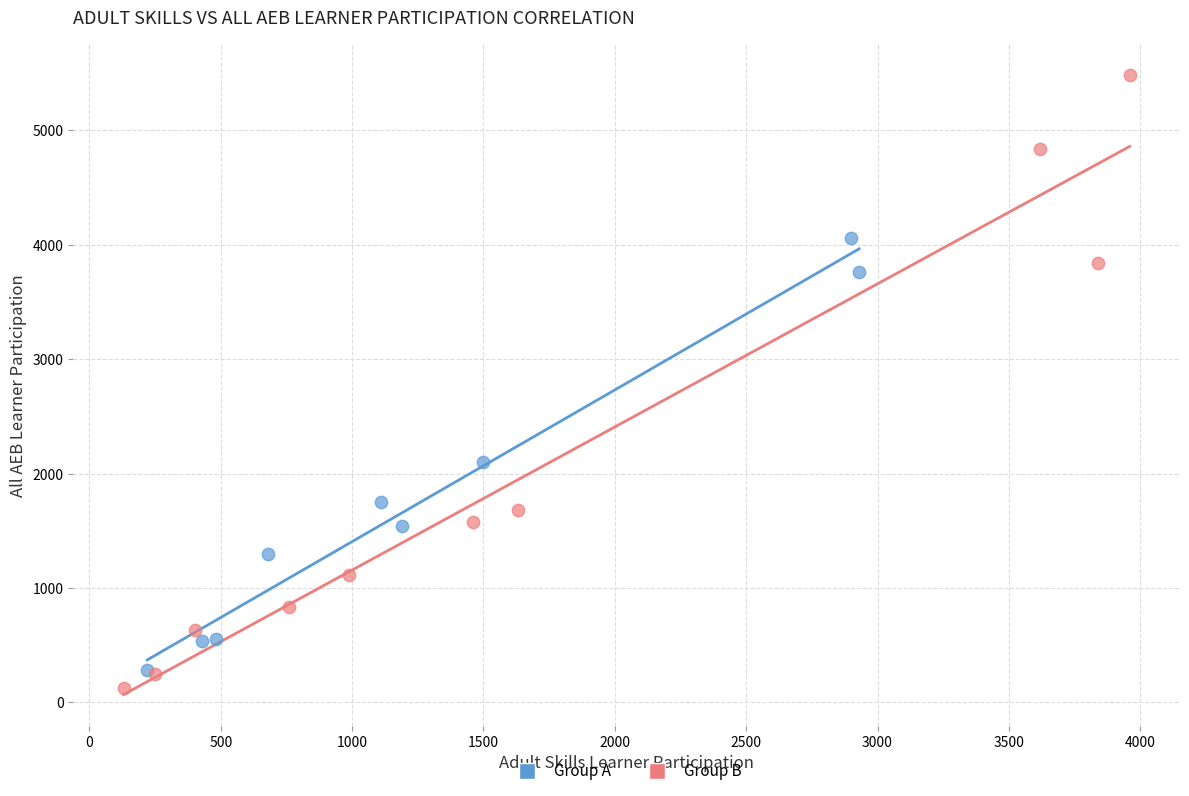

Which series has the largest Y range (max minus min)?

Group B